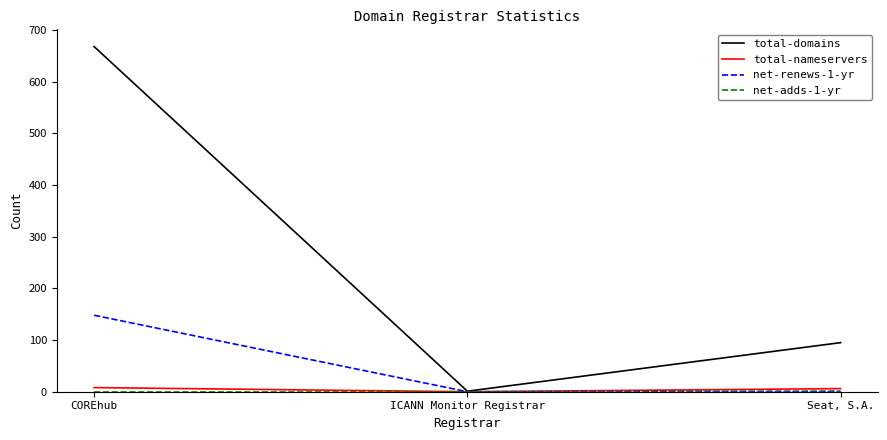

Does the chart display data point markers on the line(s)?

No